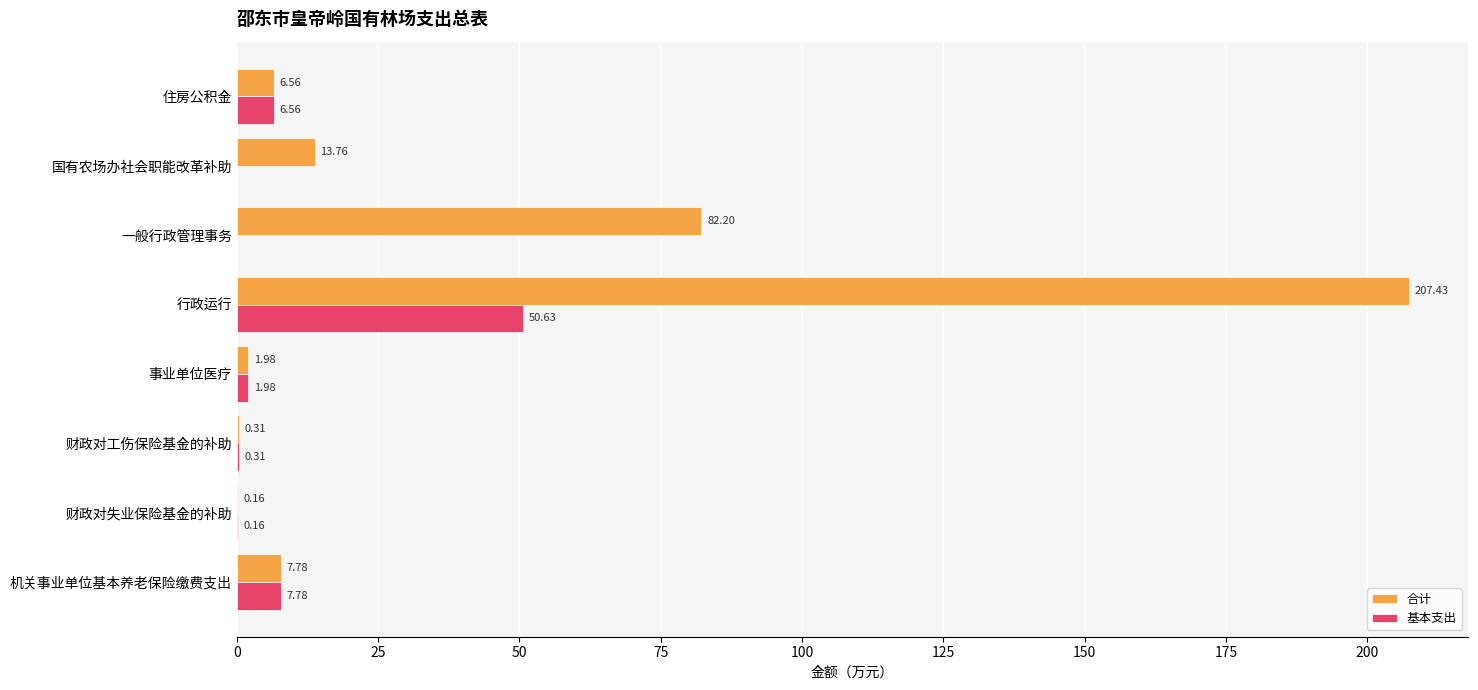

Which series has the largest total across all categories?

合计